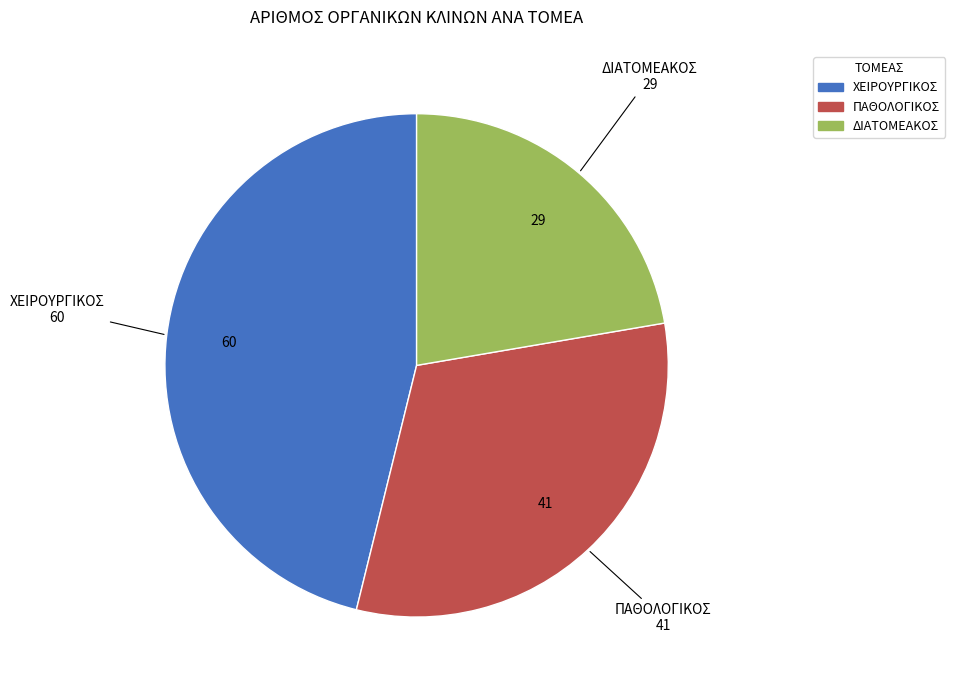

Is ΔΙΑΤΟΜΕΑΚΟΣ the majority of the pie?

No